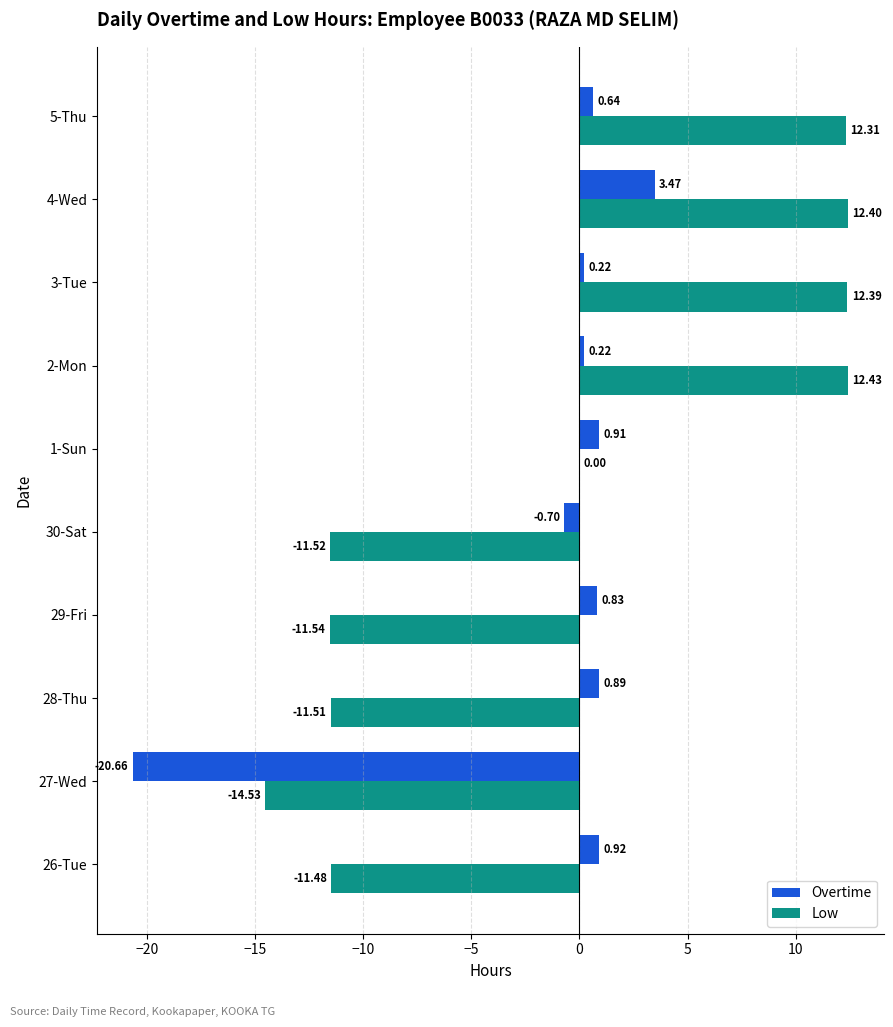

What is the sum of all Low values?

-11.0